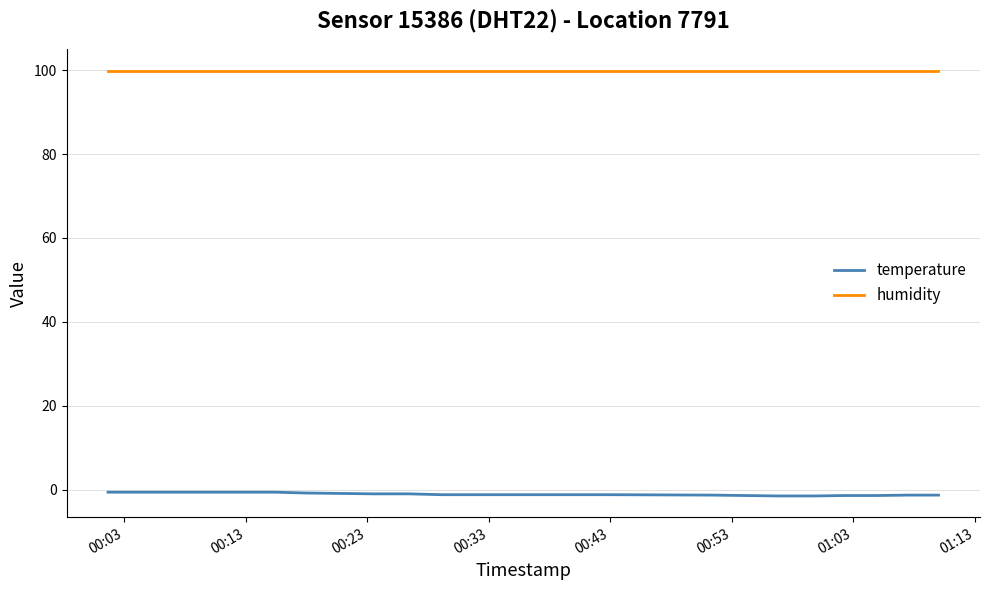

True or false: humidity and temperature cross at least once.

False